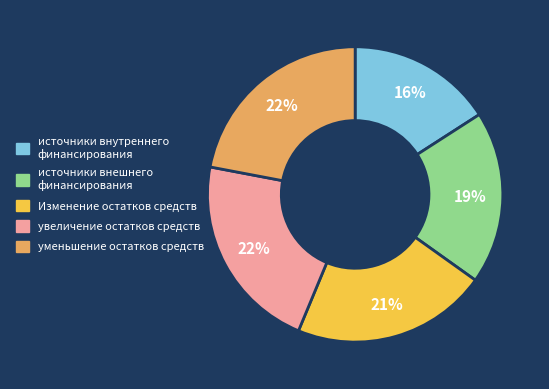

To the nearest percent, what portion does уменьшение остатков средств represent?

22%